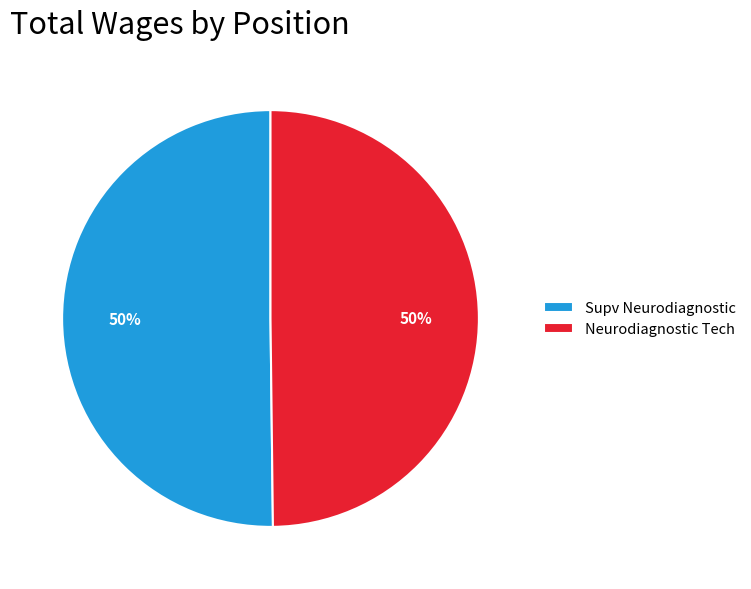

Count the number of slices in the pie.

2